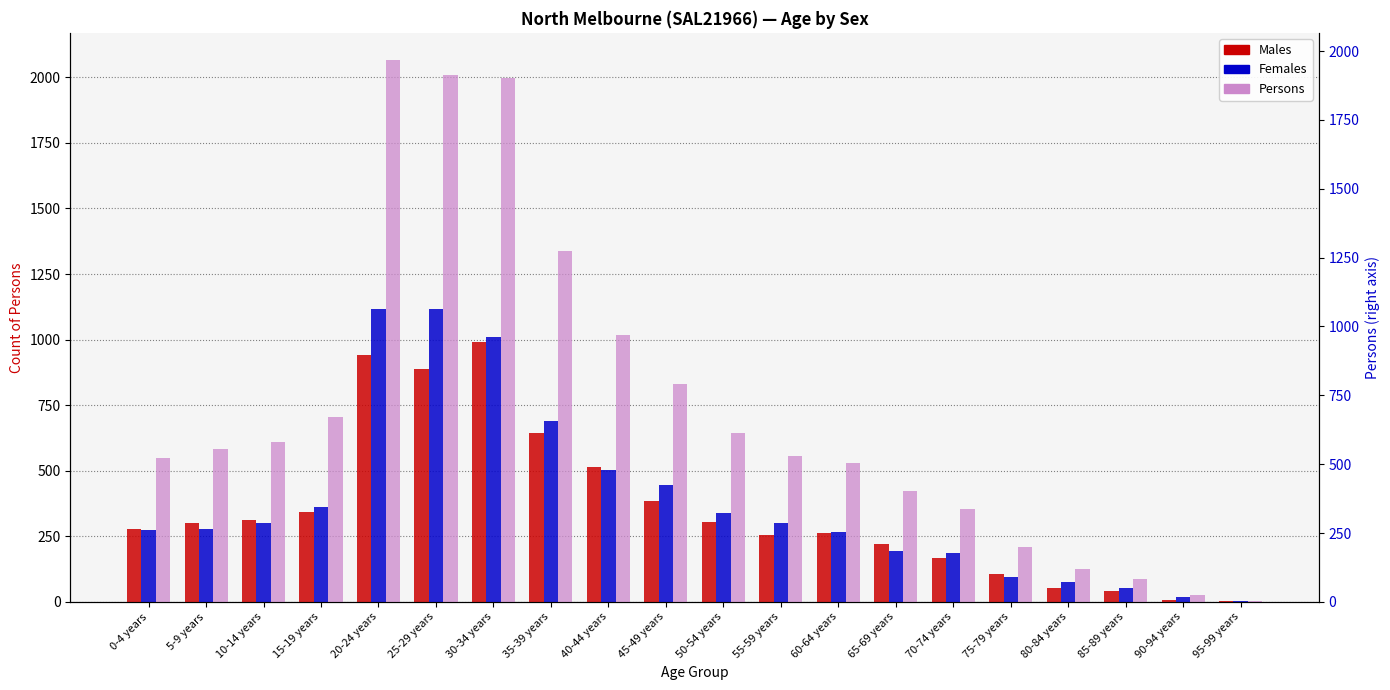

What is the difference between the second highest and second lowest values in the Females series?

1098